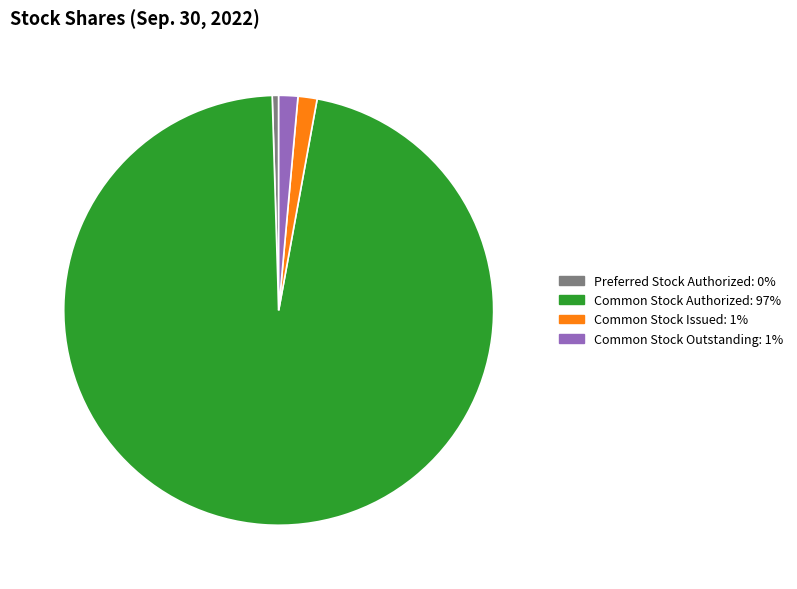

Does any single category account for the majority?

Yes